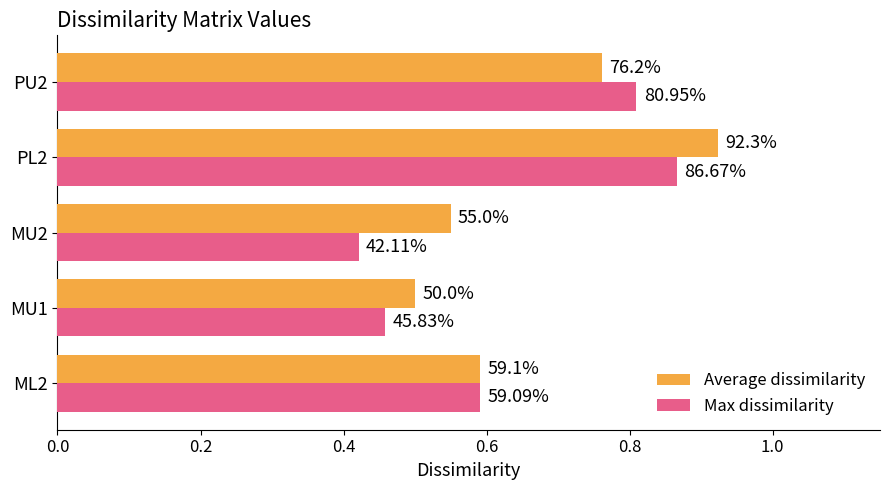

Which series has the widest spread of values?

Max dissimilarity